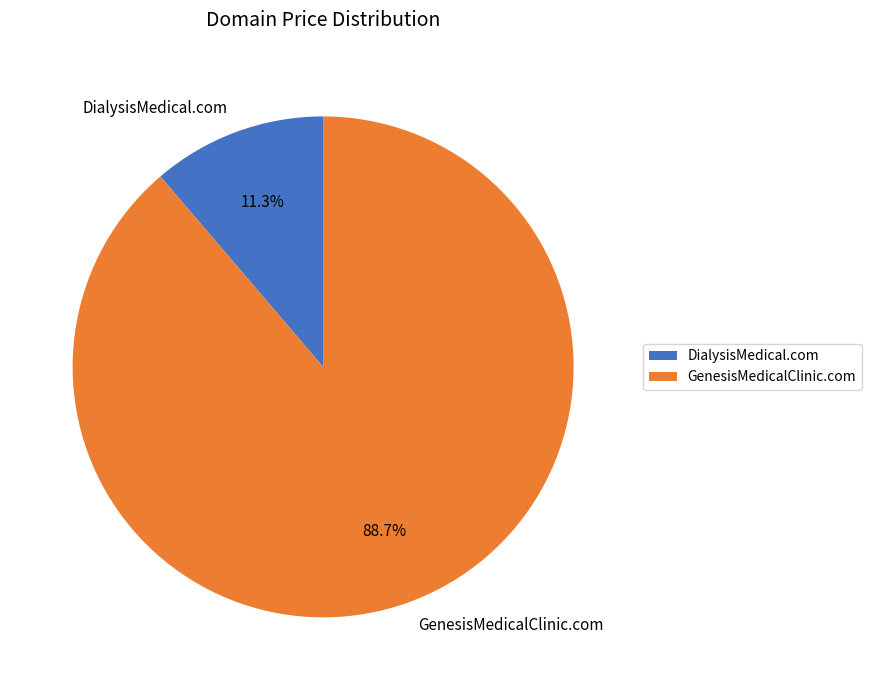

To the nearest percent, what percentage of the pie is GenesisMedicalClinic.com?

89%